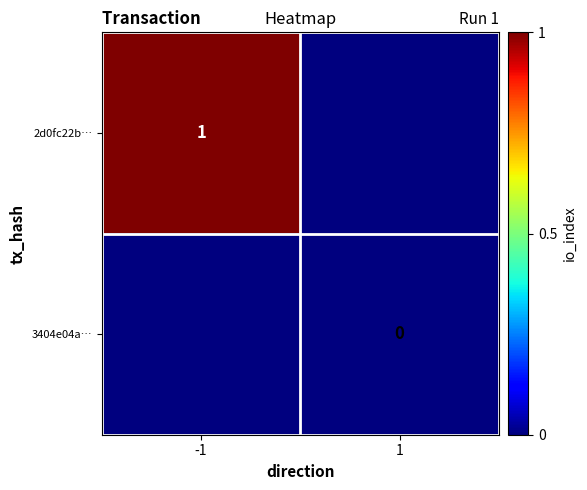

The value of 2d0fc22b… at -1 is 1. True or false?

True